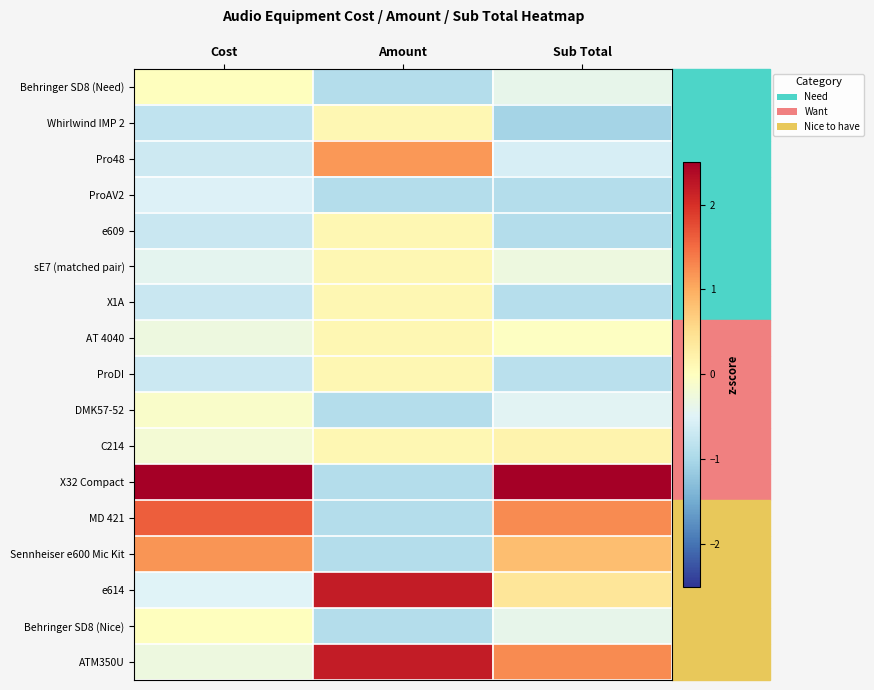

At how many categories does at least one series exceed 1?

3